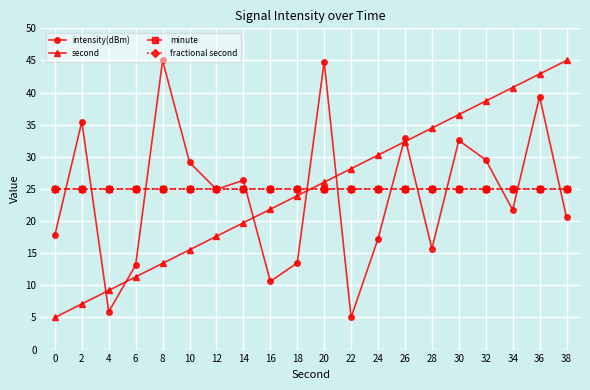

Rank the categories by second value from highest to lowest.

38, 36, 34, 32, 30, 28, 26, 24, 22, 20, 18, 16, 14, 12, 10, 8, 6, 4, 2, 0